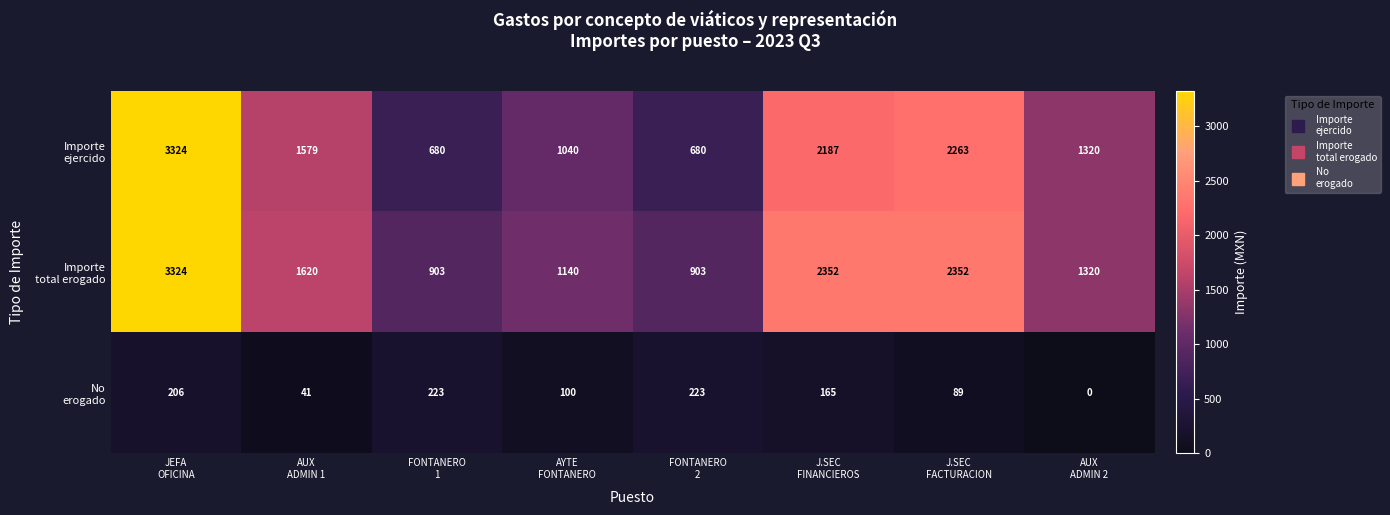

At how many categories does at least one series exceed 899?

8